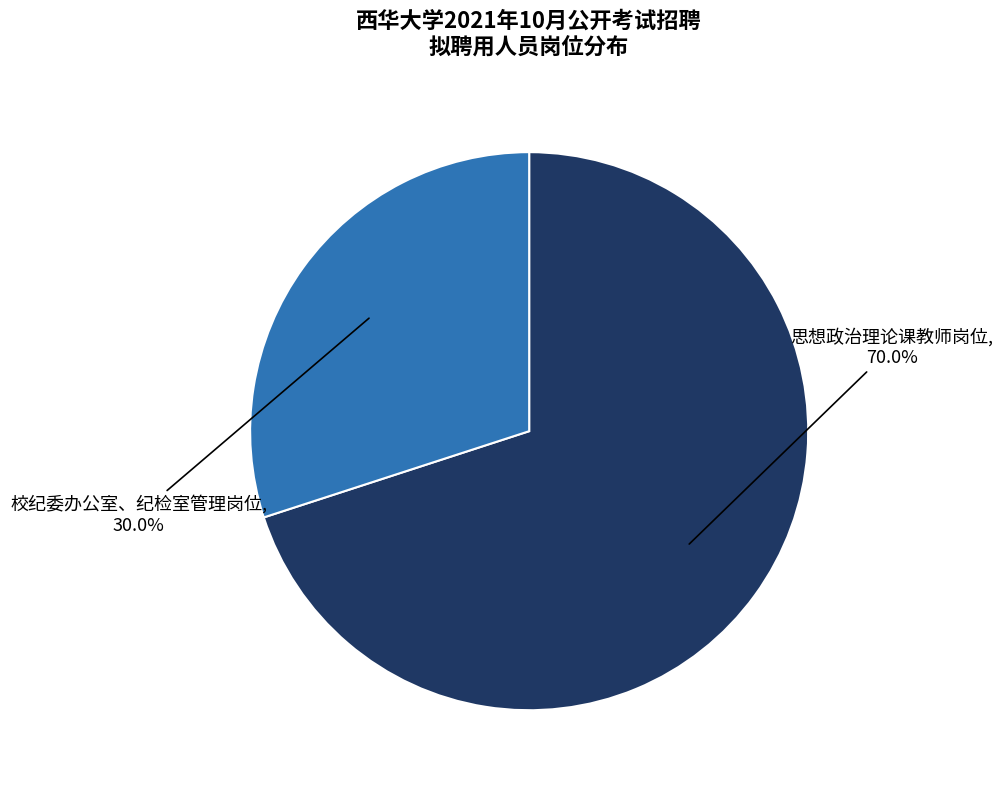

True or false: 思想政治理论课教师岗位 accounts for 70% of the total.

True